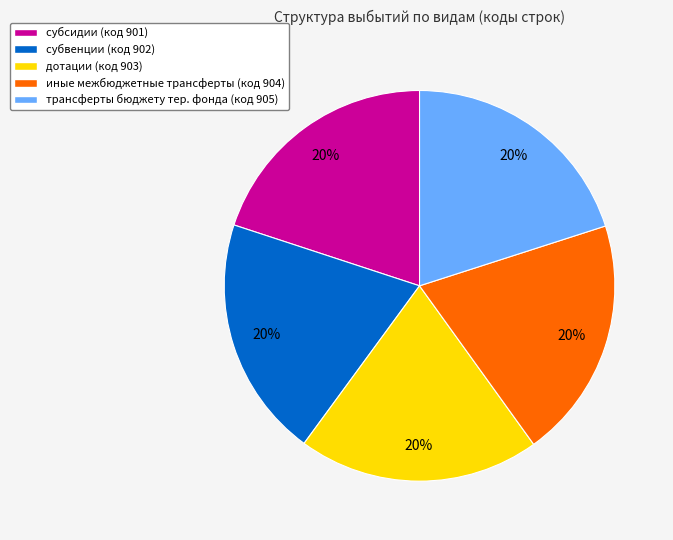

Is there any slice that represents more than half of the pie?

No